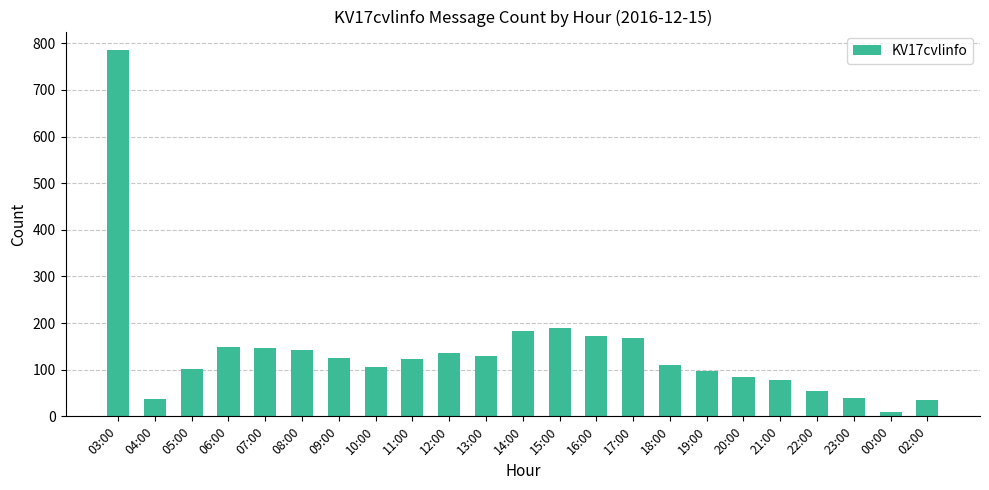

Where does the data first go above 122?

03:00